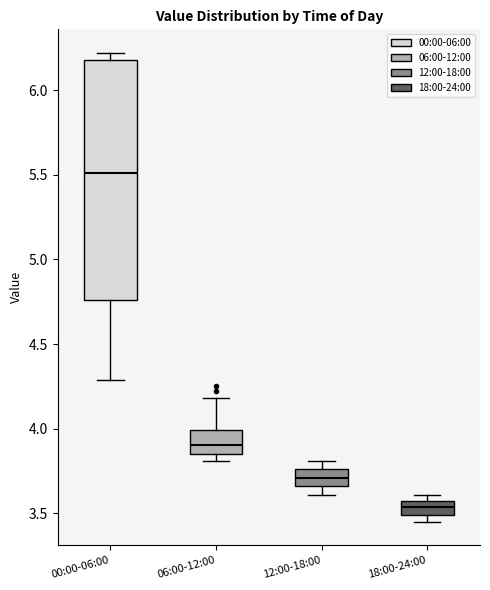

Which box's median line is the lowest?

18:00-24:00